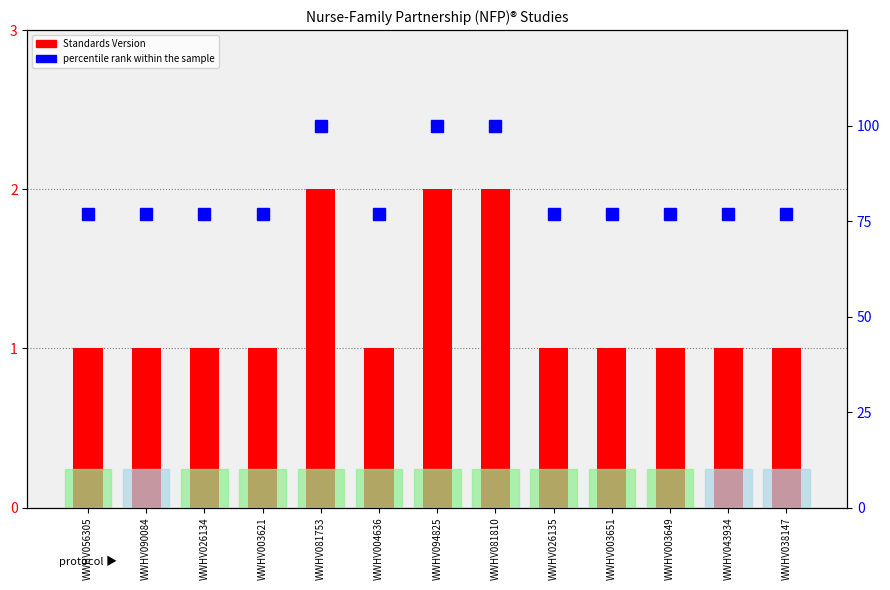

The value of percentile rank within the sample at WWHV004636 is 137.0. True or false?

False